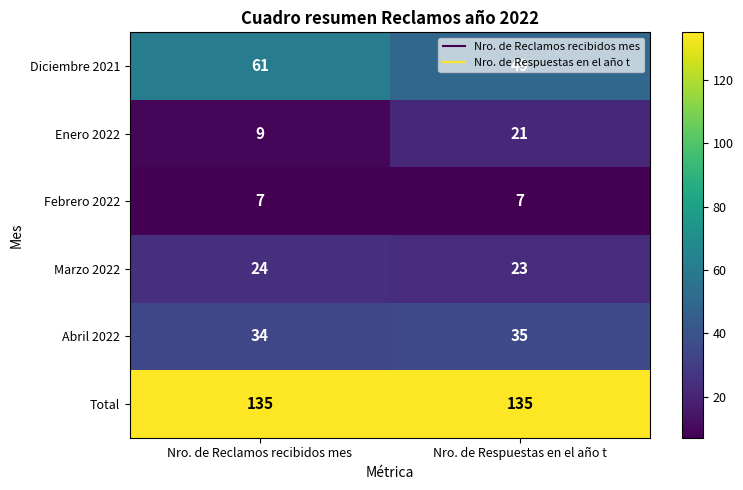

Is the value of Total at Nro. de Respuestas en el año t greater than the value of Marzo 2022 at Nro. de Respuestas en el año t?

Yes